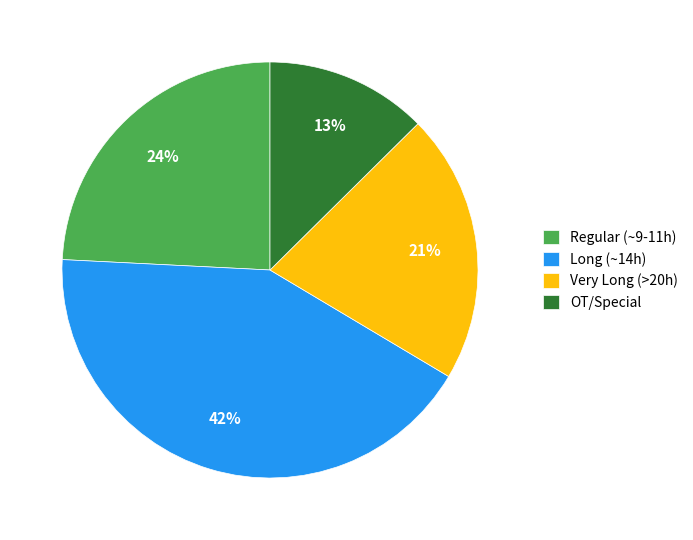

To the nearest percent, what is the combined percentage of Regular (~9-11h) and Very Long (>20h)?

45%